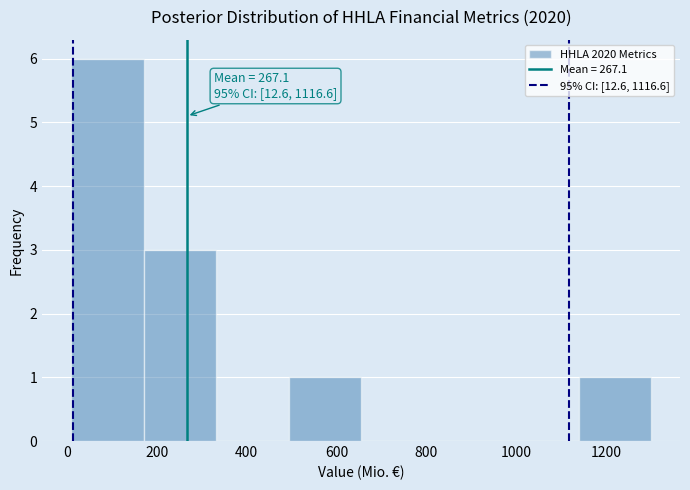

Which range on the x-axis has the tallest bar?

0 to 180